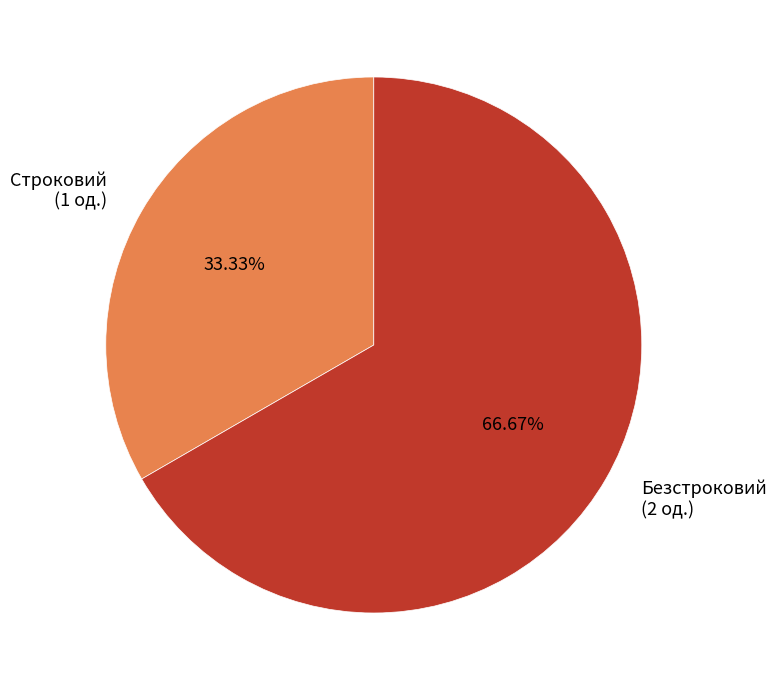

What is the total percentage of Безстроковий and Строковий?

100.0%